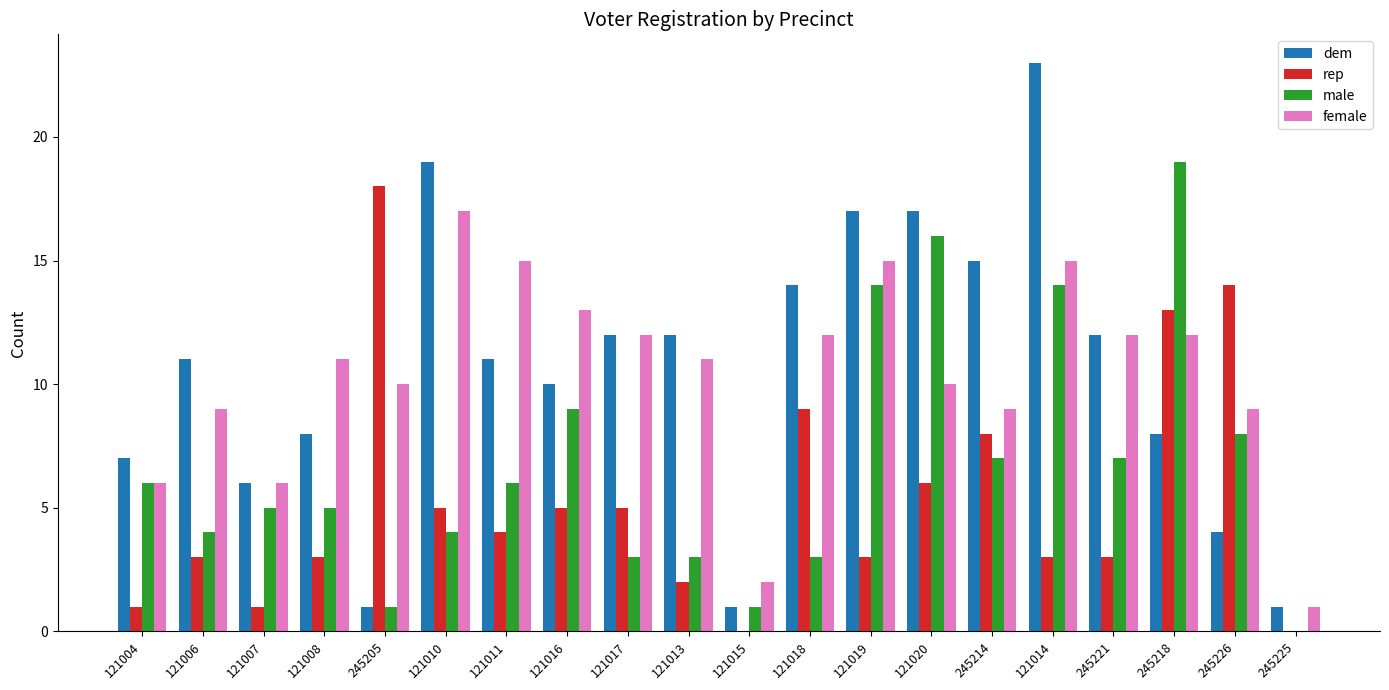

The value of female at 245225 is 0. True or false?

False